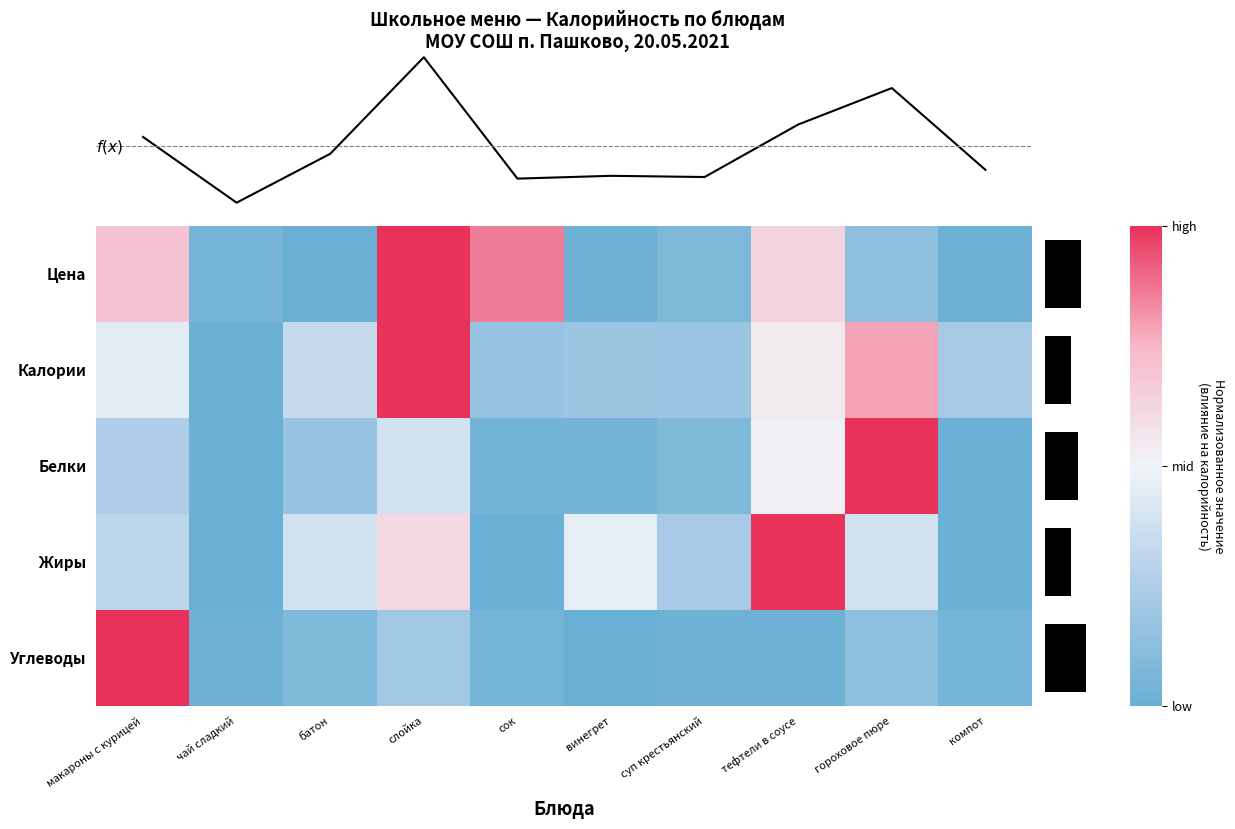

How many series are shown in this chart?

5